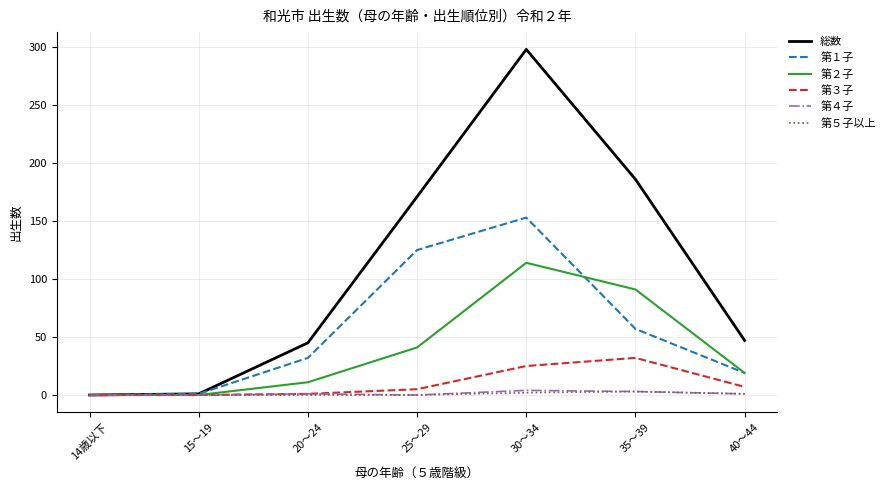

At which category is the sum across all series the highest?

30～34